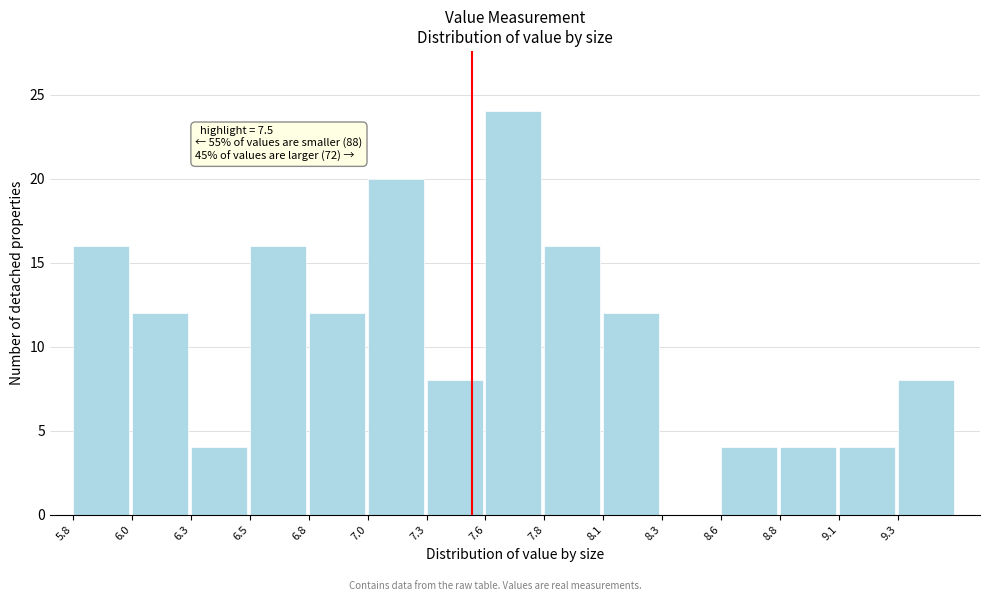

Reading right to left, what are all the values shown in this chart?

9.3=8	9.1=4	8.8=4	8.6=4	8.3=0	8.1=12	7.8=16	7.6=24	7.3=8	7.0=20	6.8=12	6.5=16	6.3=4	6.0=12	5.8=16